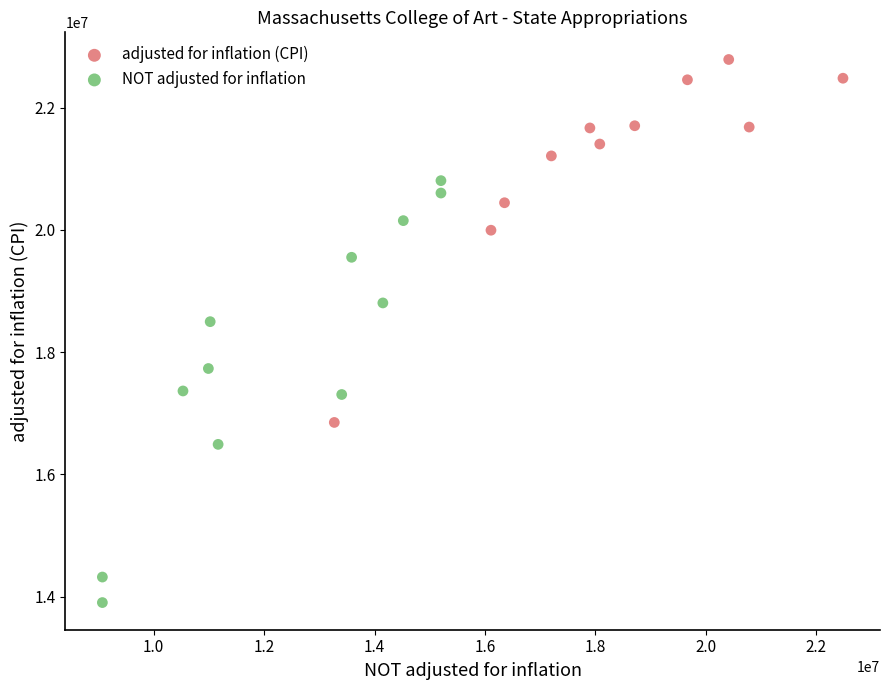

Which series has the widest spread of Y values?

NOT adjusted for inflation